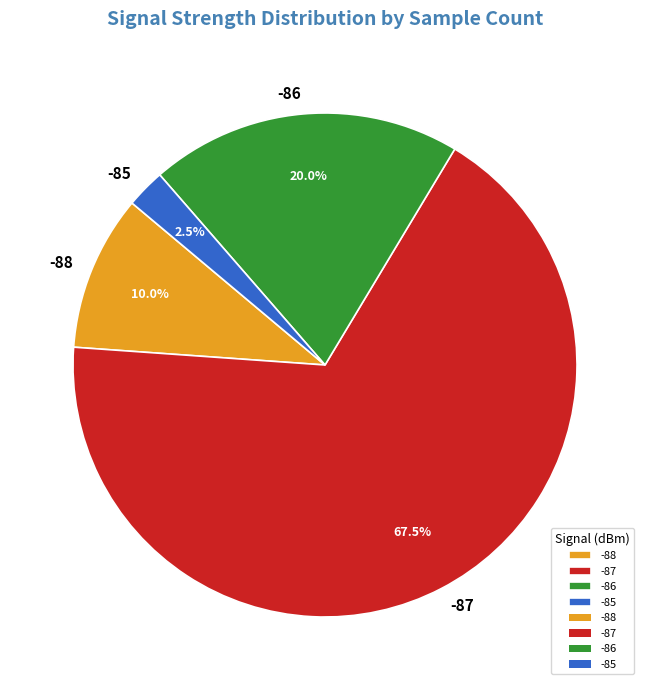

Which slice is the smallest?

-85